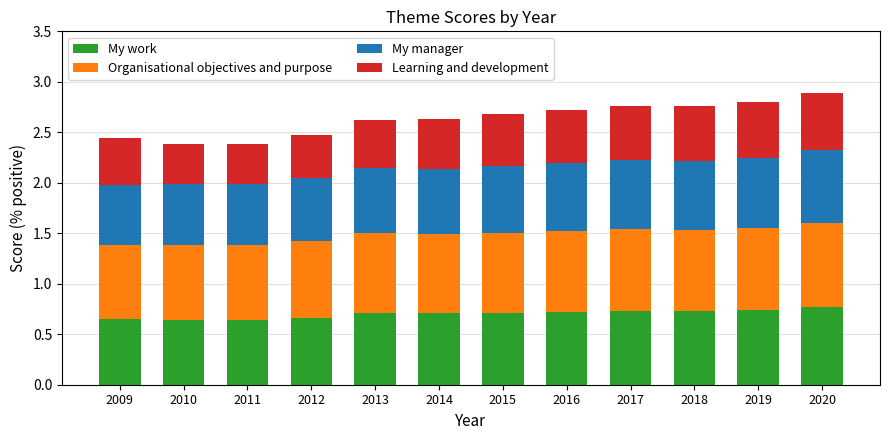

True or false: My work has a value of 0.7 at 2017.

True